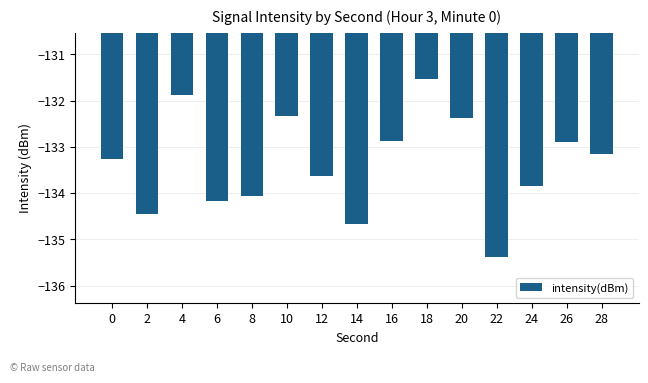

Which label corresponds to the smallest value in the chart?

22